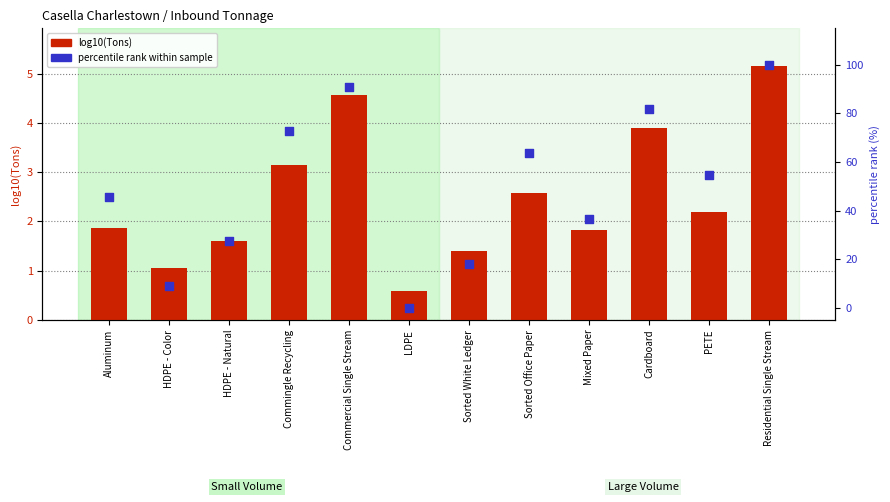

At how many categories does at least one series exceed 57?

5